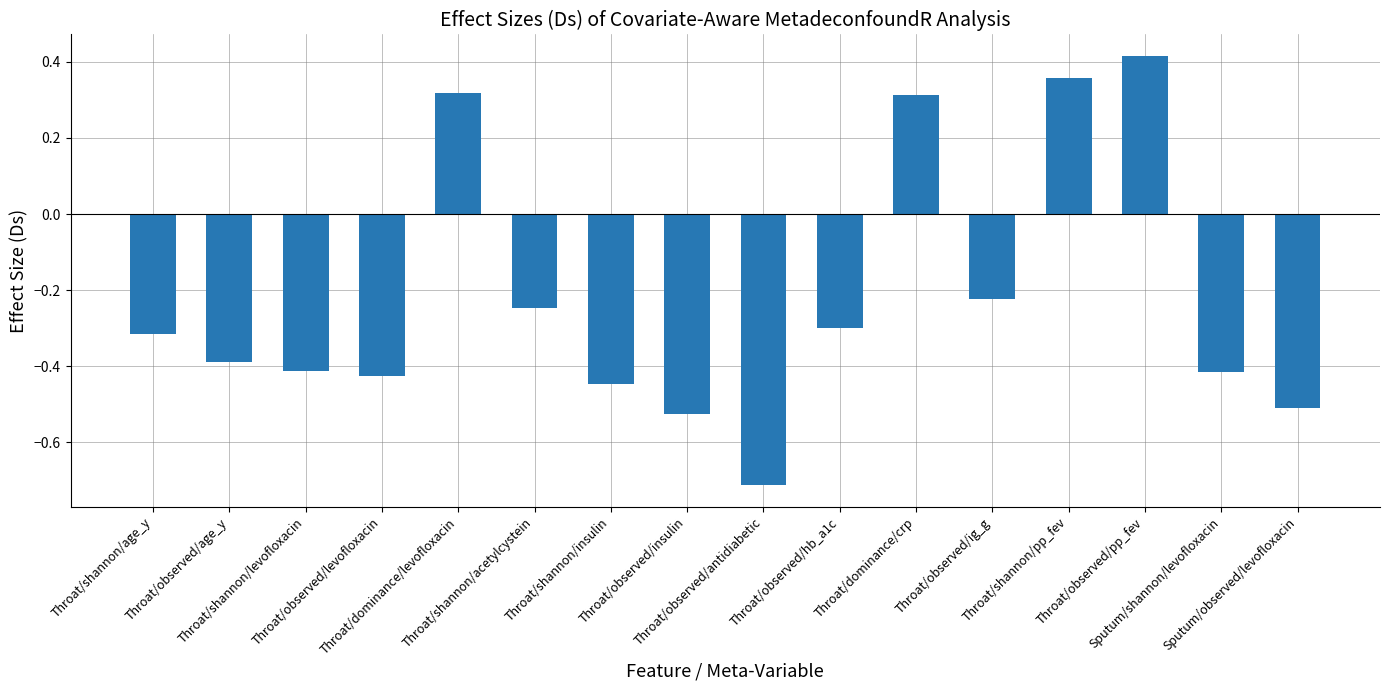

Between Throat/shannon/insulin and Sputum/observed/levofloxacin, which is larger?

Throat/shannon/insulin